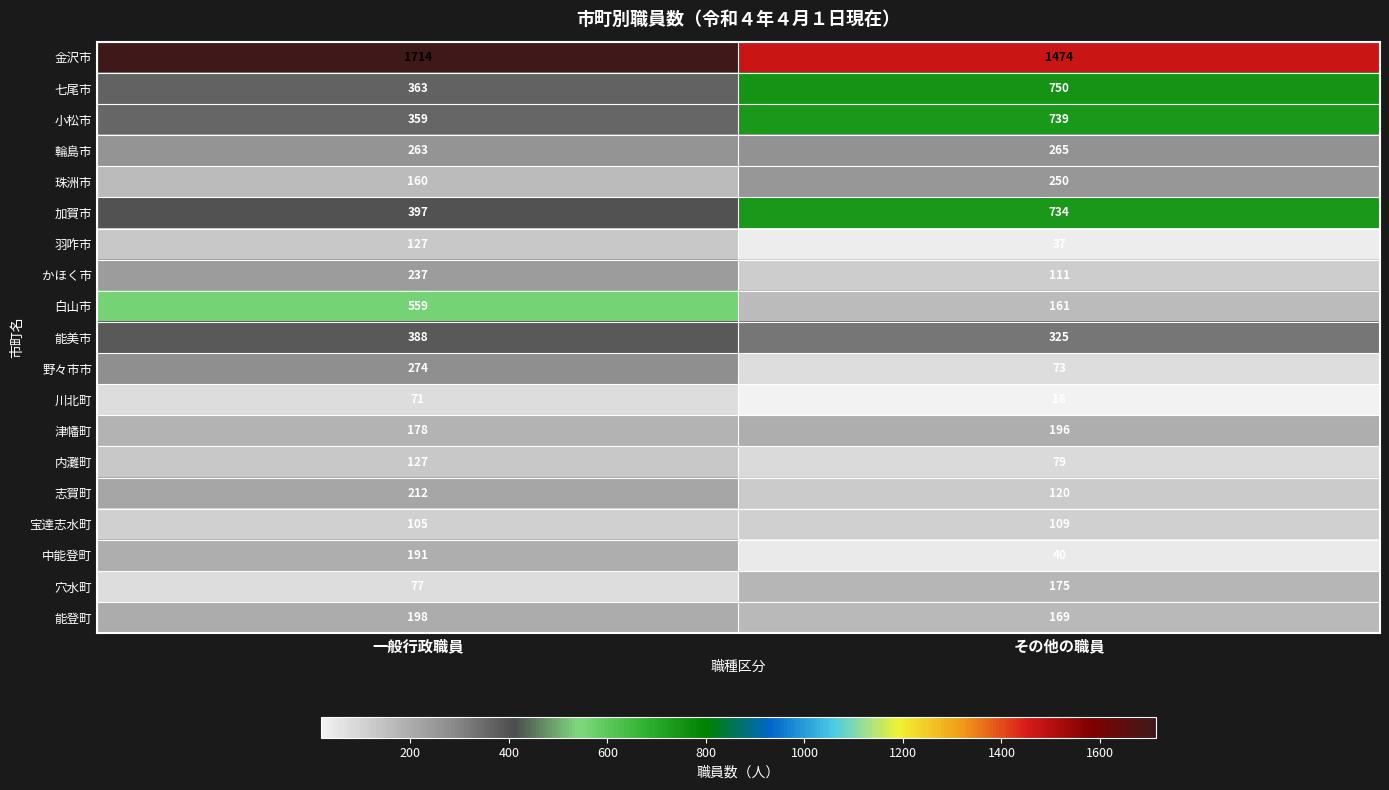

The 羽咋市 series shows 200 at 一般行政職員. True or false?

False